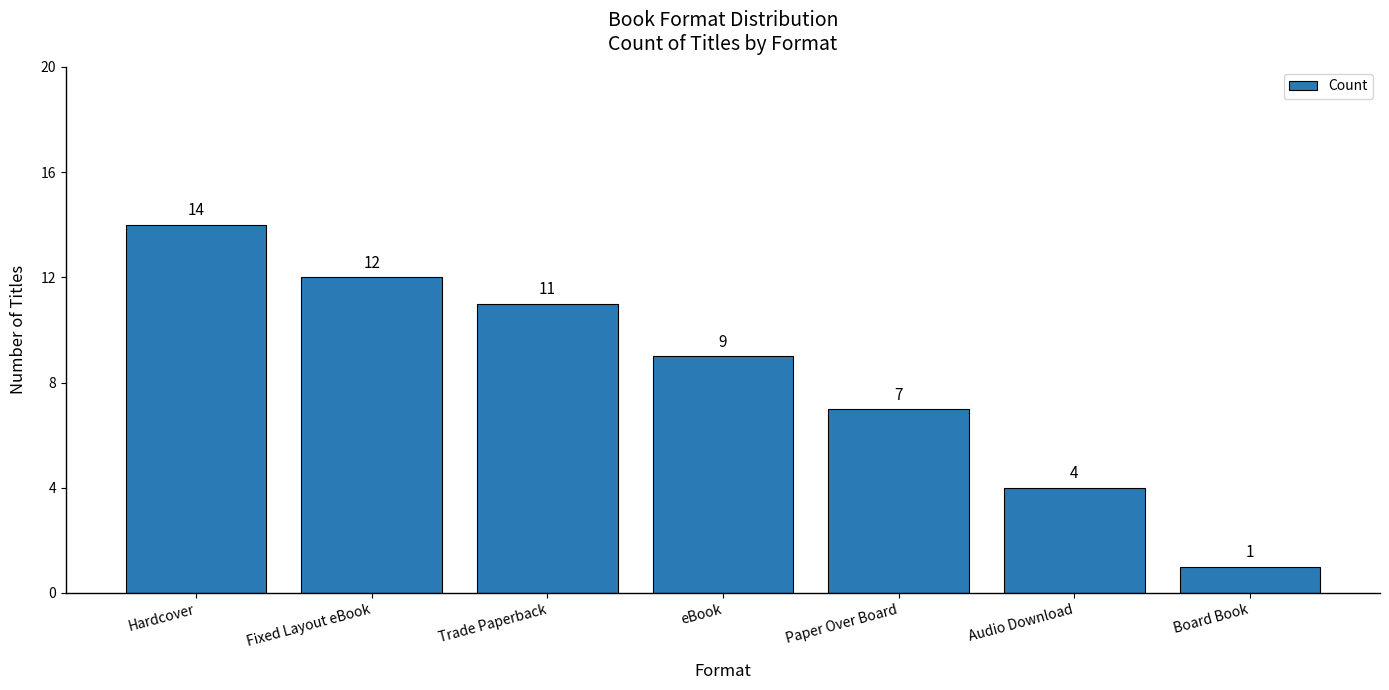

What is the maximum value shown in the chart?

14